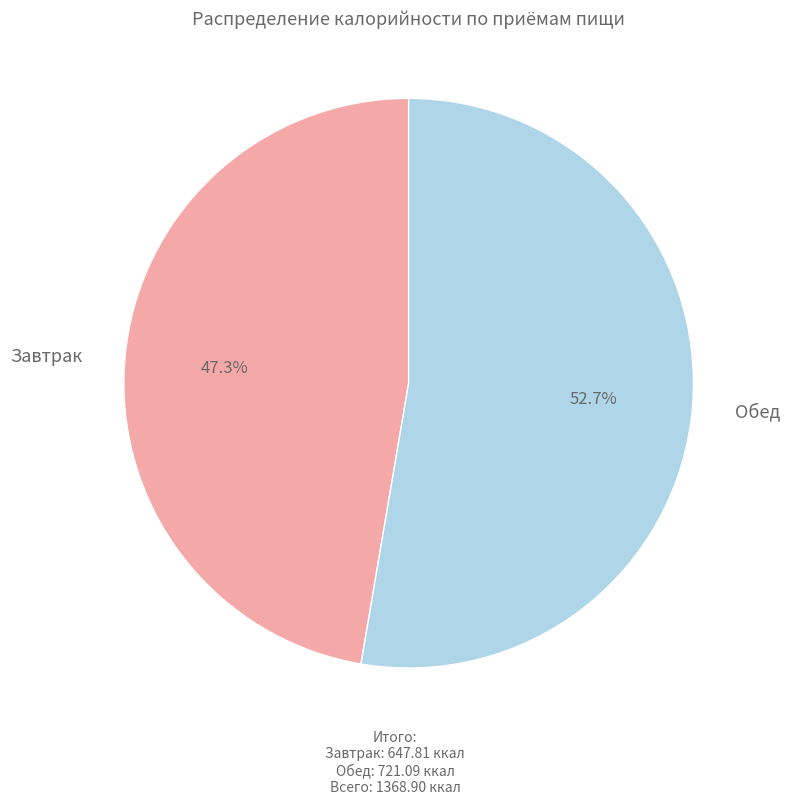

What is the smallest slice in the pie chart?

Завтрак